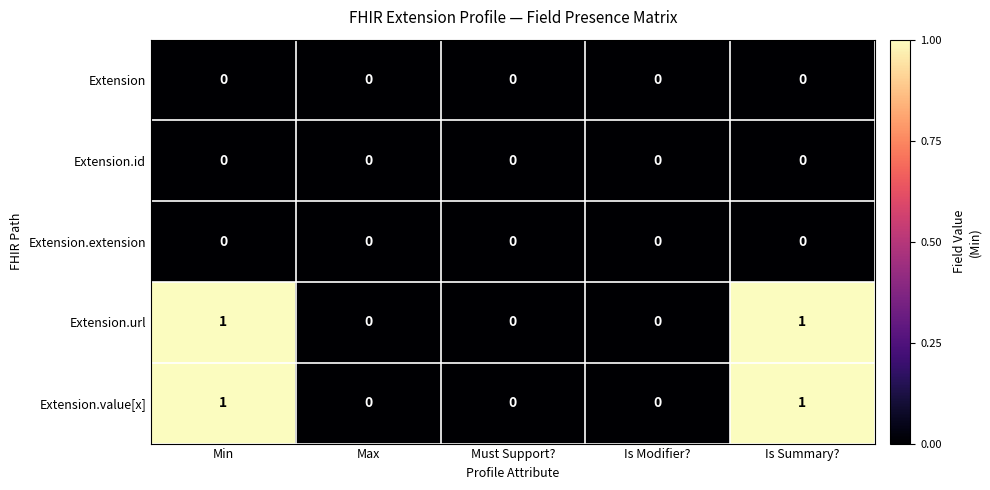

The value of Extension.value[x] at Is Modifier? is 0. True or false?

True